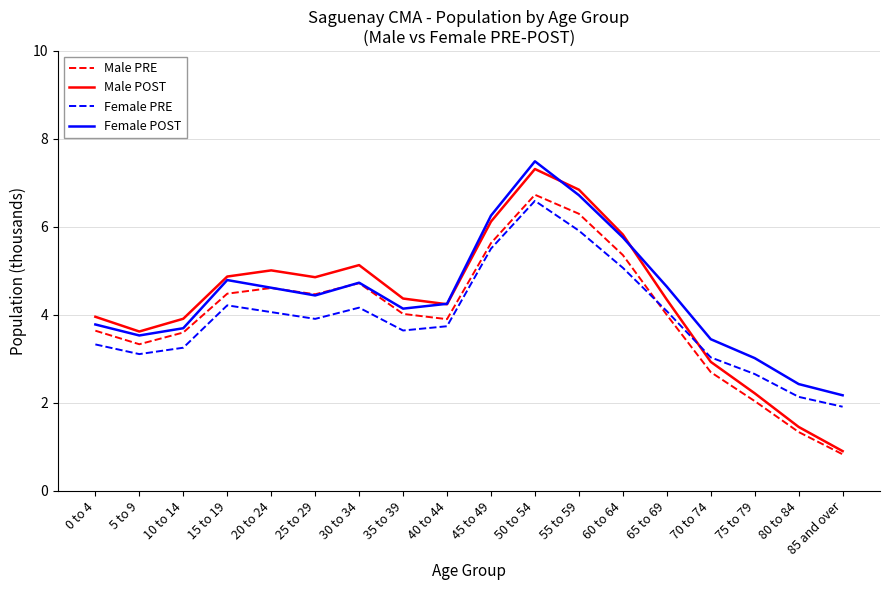

True or false: Female POST has a value of 6.3 at 45 to 49.

True